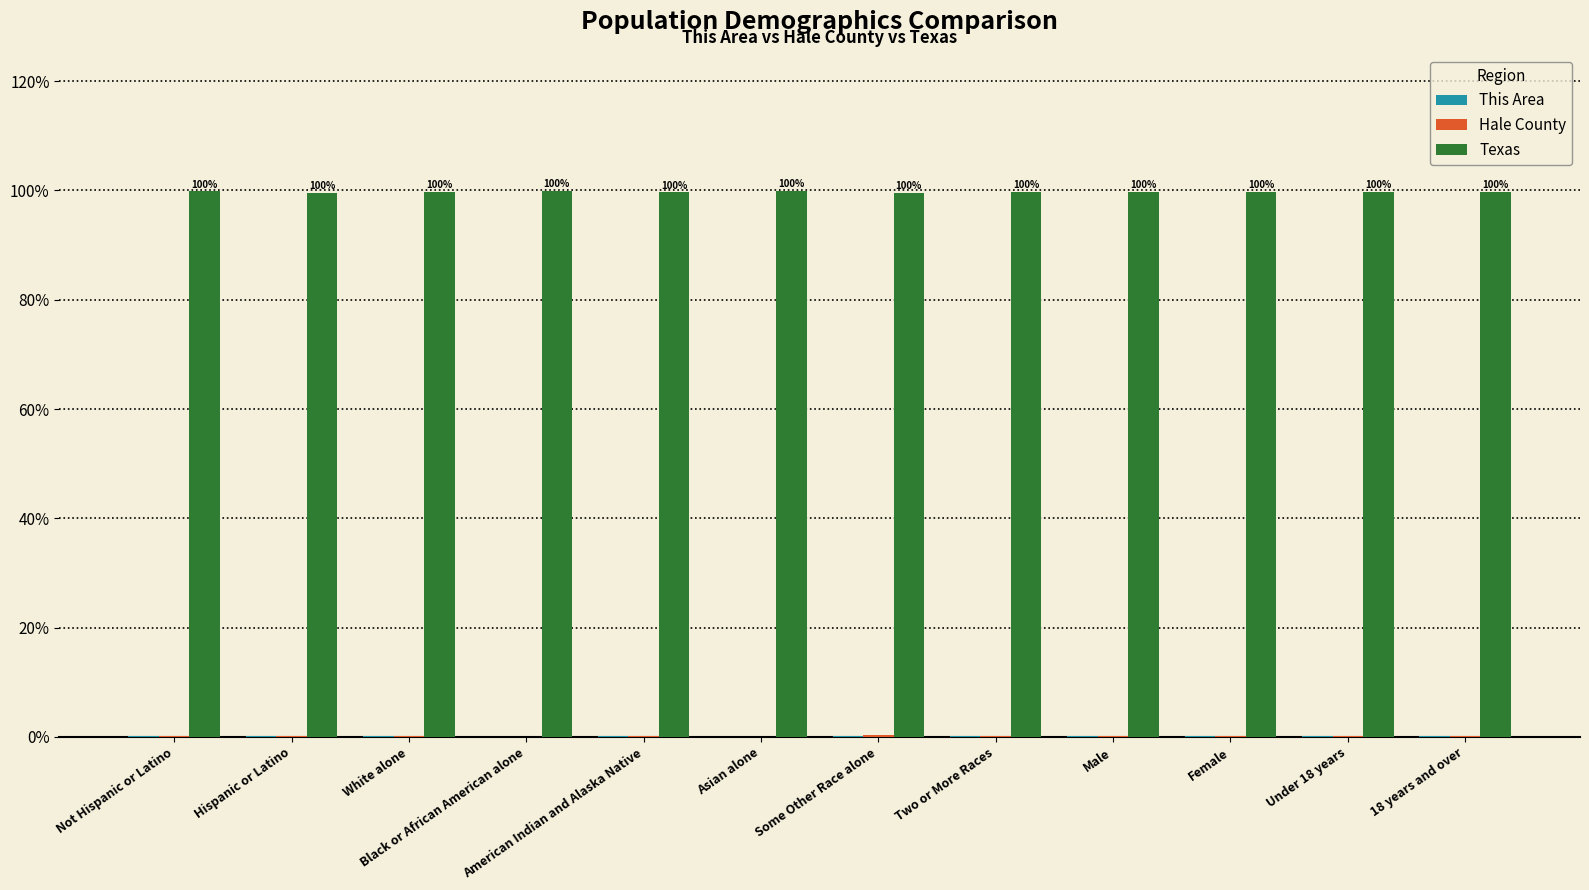

What is the greatest value displayed?

100.0